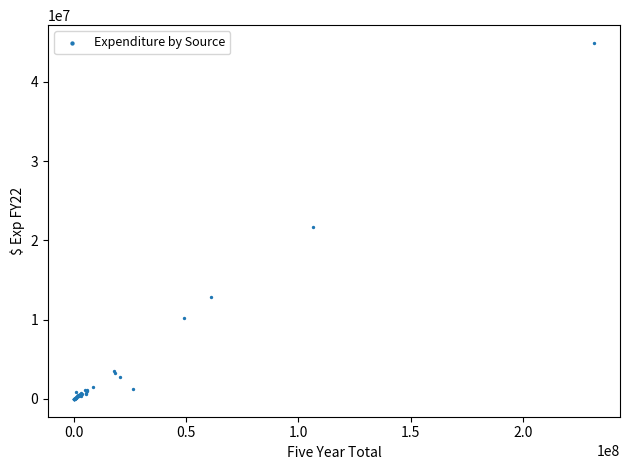

What Y value in the scatter plot is closest to 22446723?

21729153.7